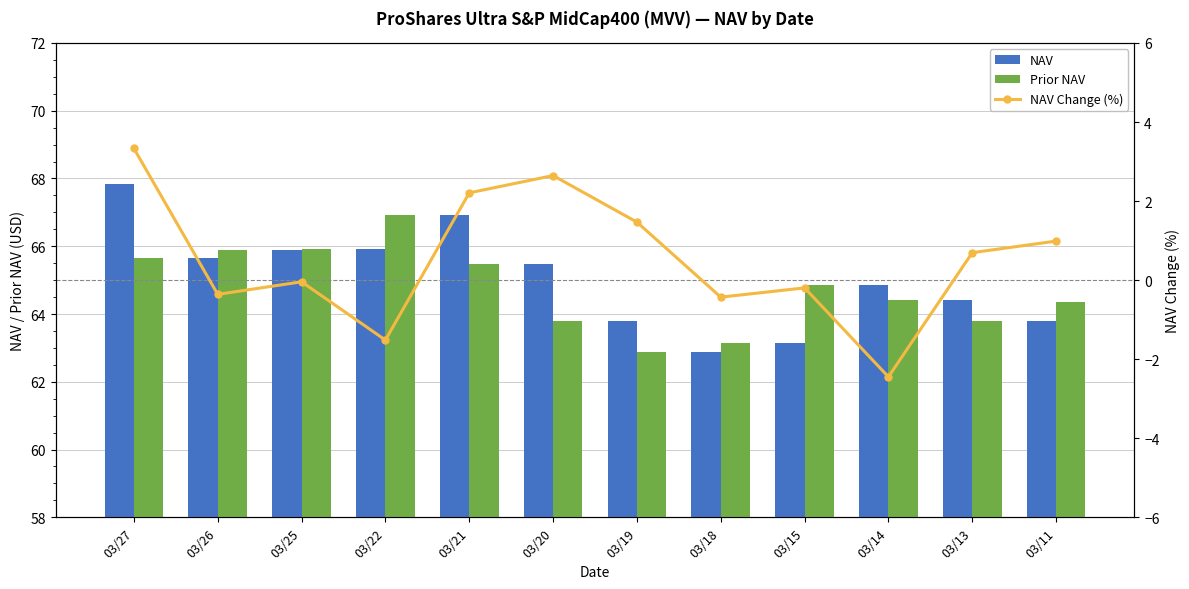

What is the value of the NAV bar at the 10th from the left?

64.9